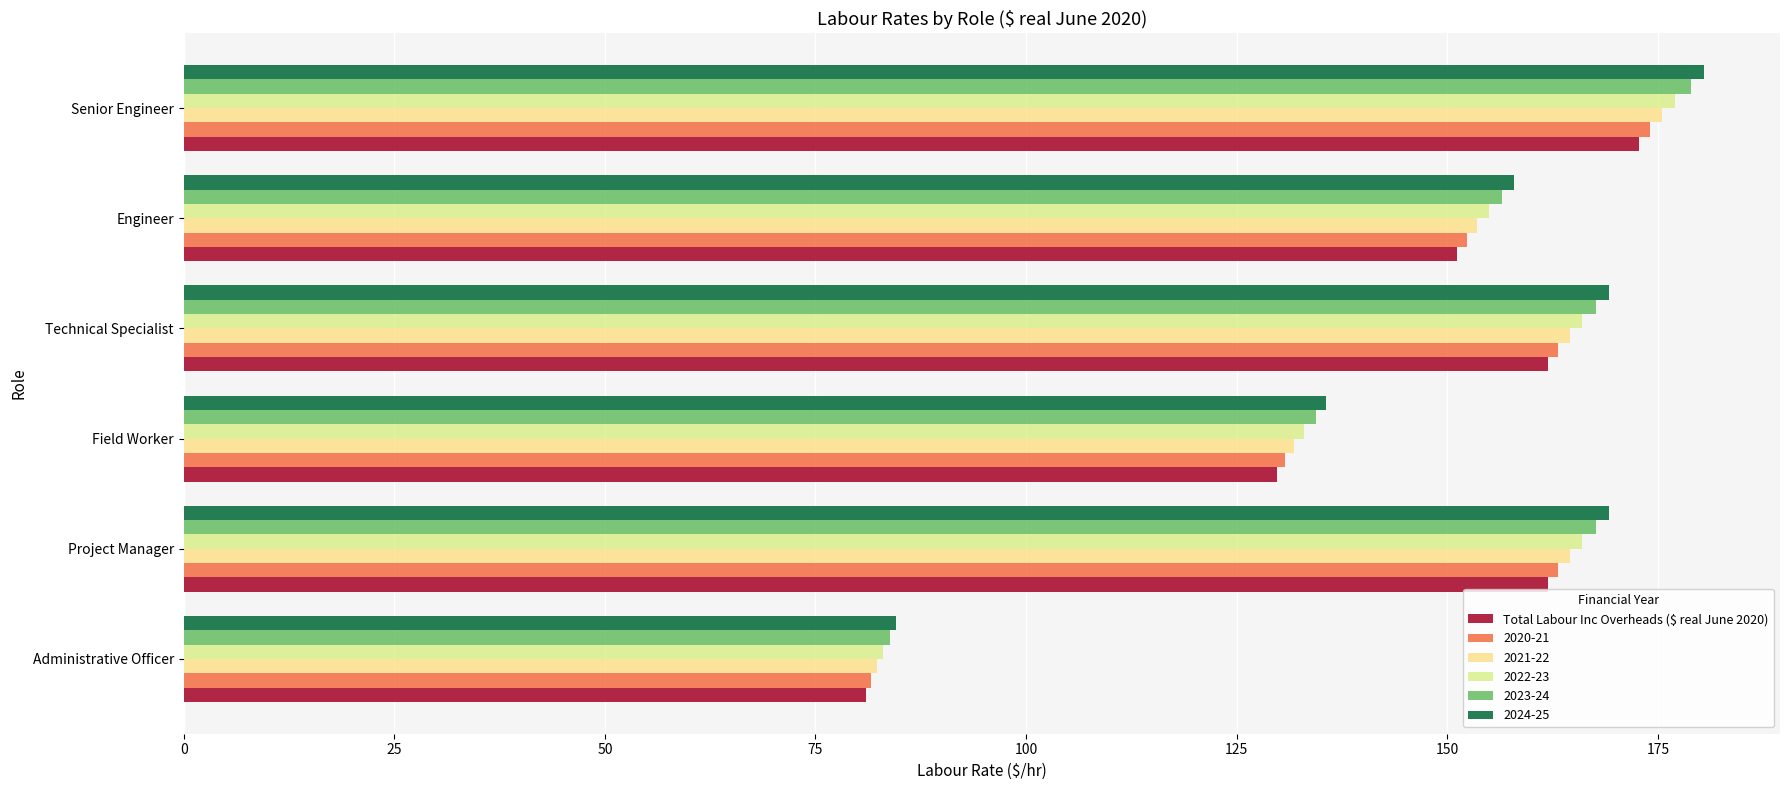

Count the number of categories in the chart.

6